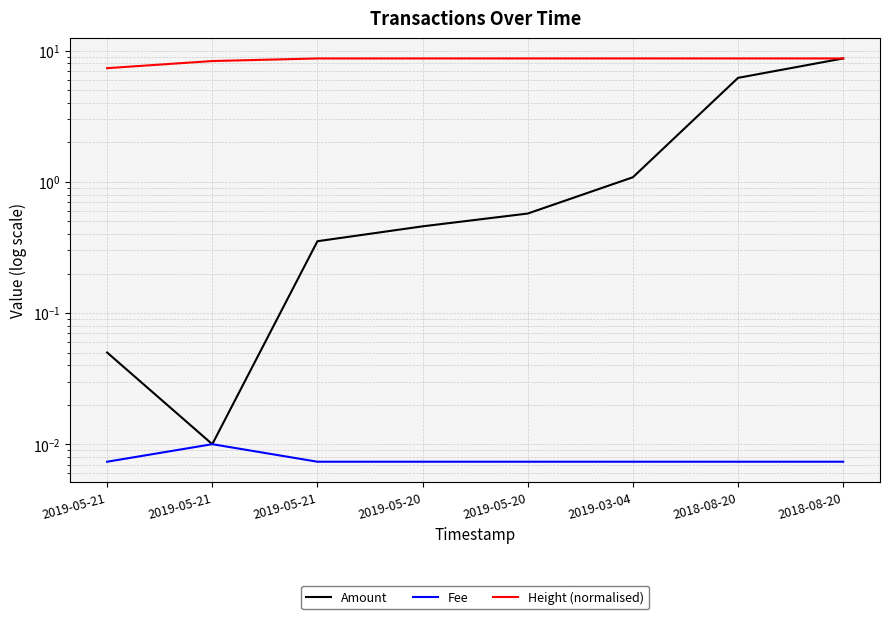

True or false: Amount has a value of 1.8 at 2019-03-04.

False